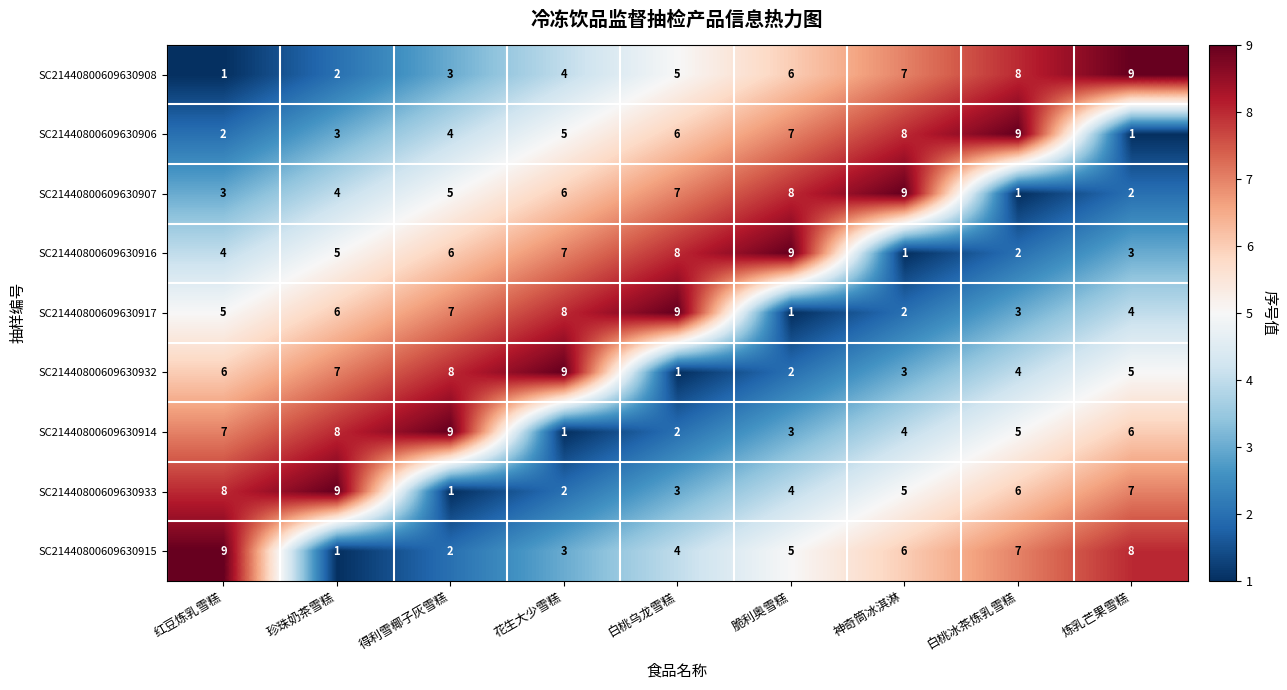

Count the number of data series in this chart.

9